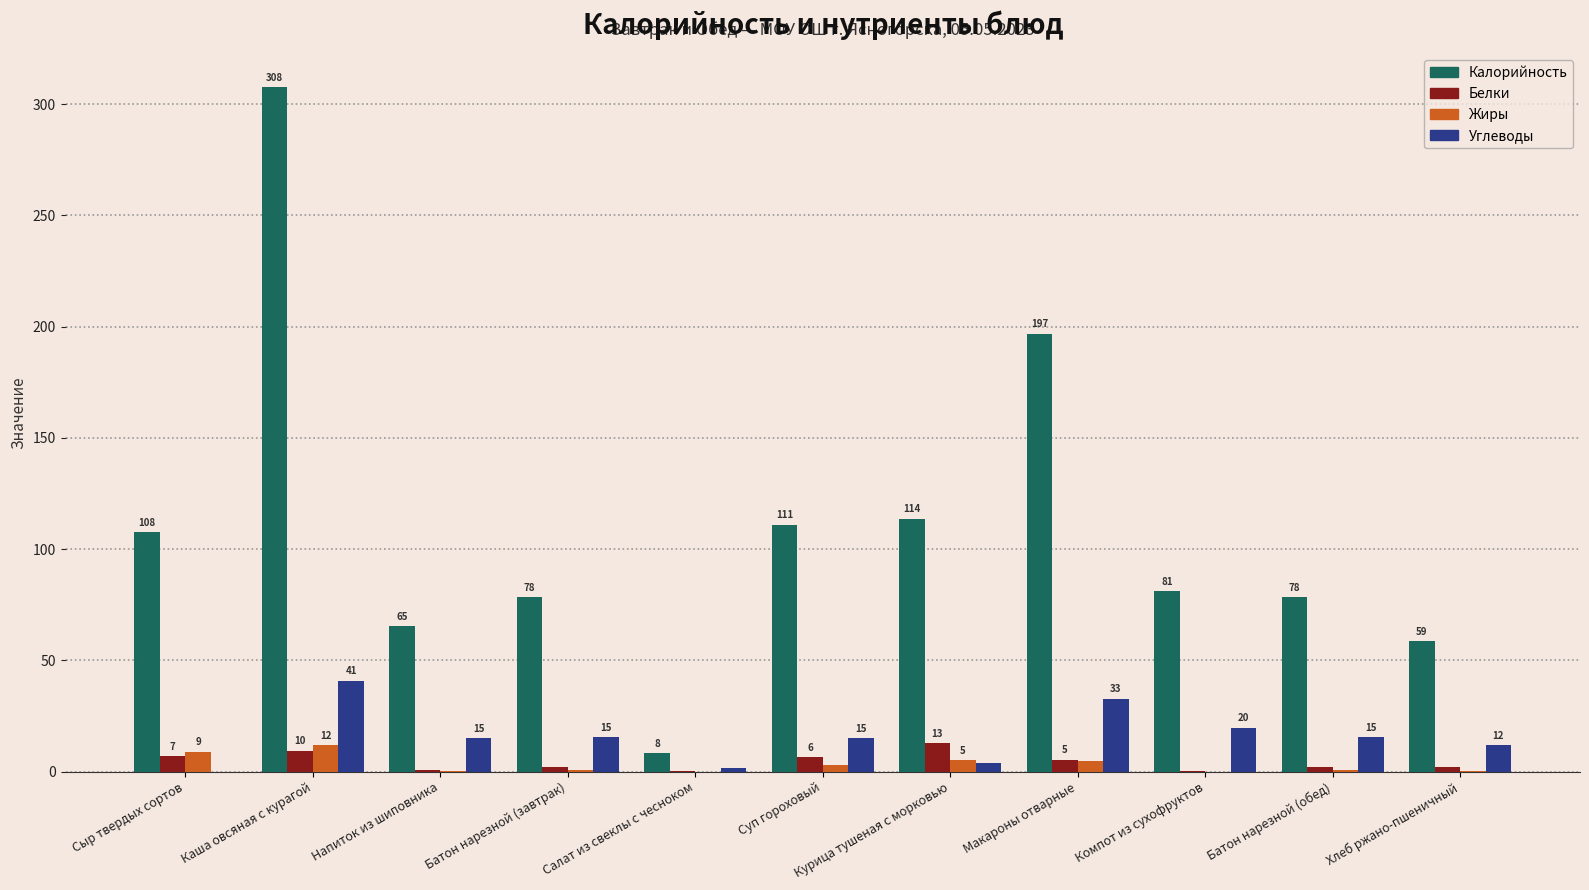

Are the bars horizontal?

No